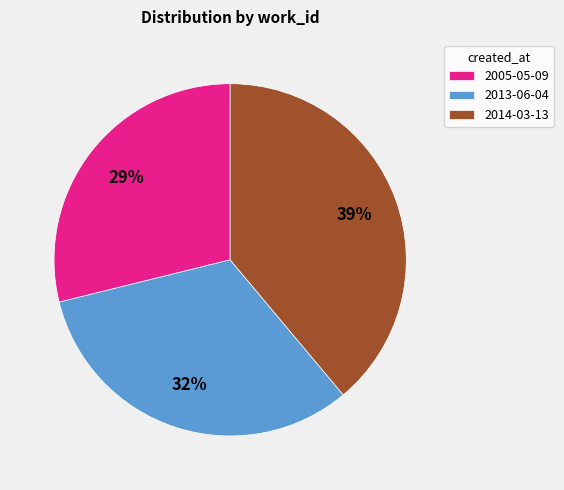

To the nearest percent, what portion does 2014-03-13 represent?

39%